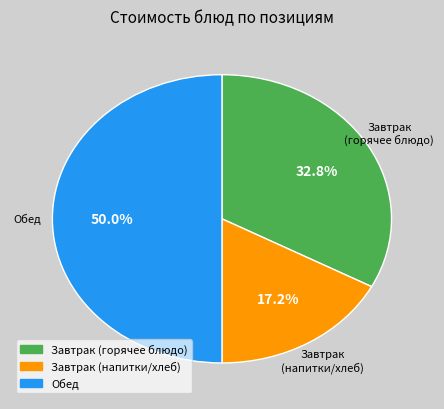

How many segments does this pie chart have?

3